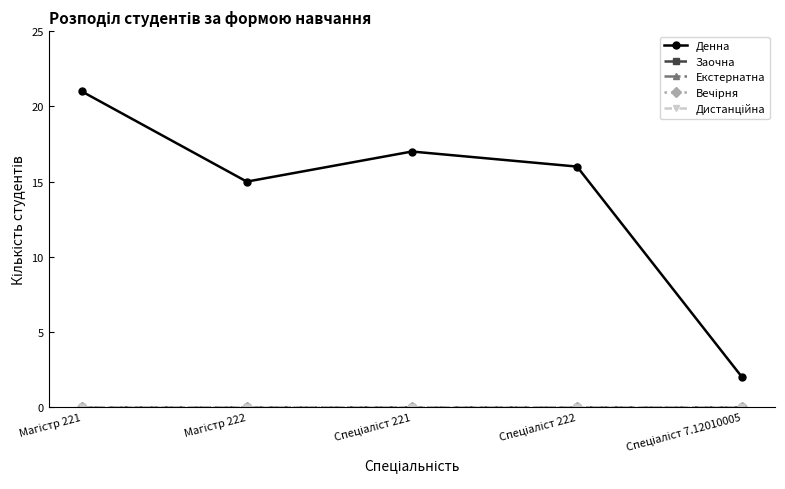

Rank the categories by Вечірня value from highest to lowest.

Магістр 221, Магістр 222, Спеціаліст 221, Спеціаліст 222, Спеціаліст 7.12010005